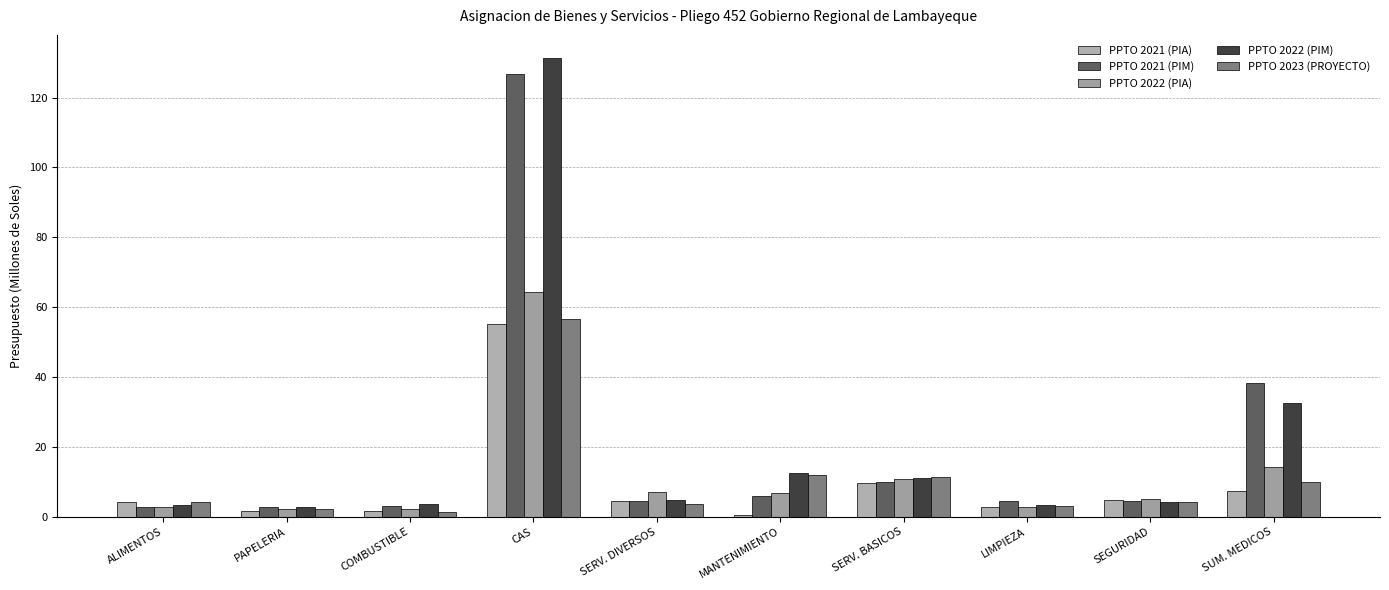

At which category is the sum across all series the highest?

CAS